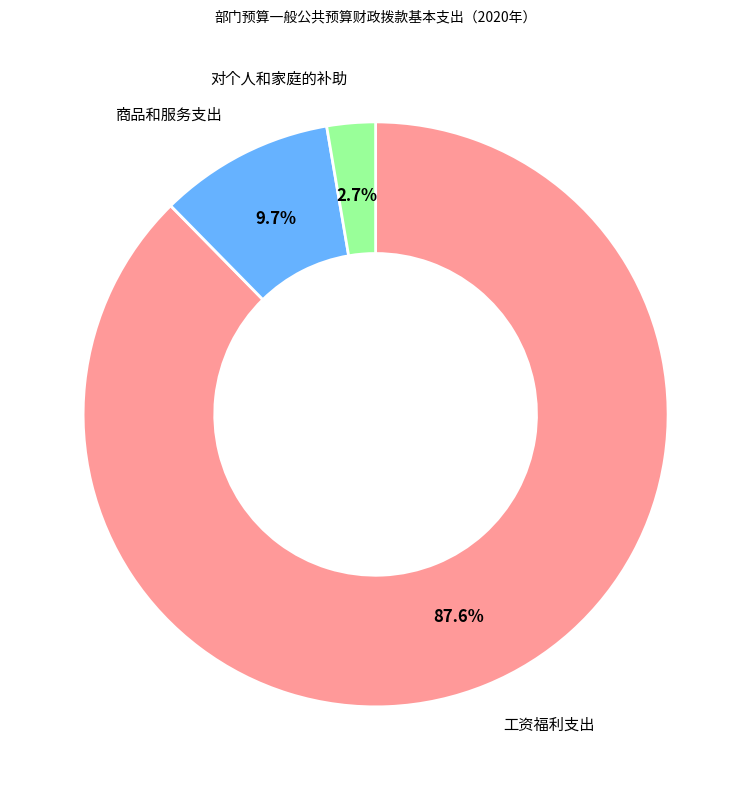

Is there a majority slice in this chart?

Yes